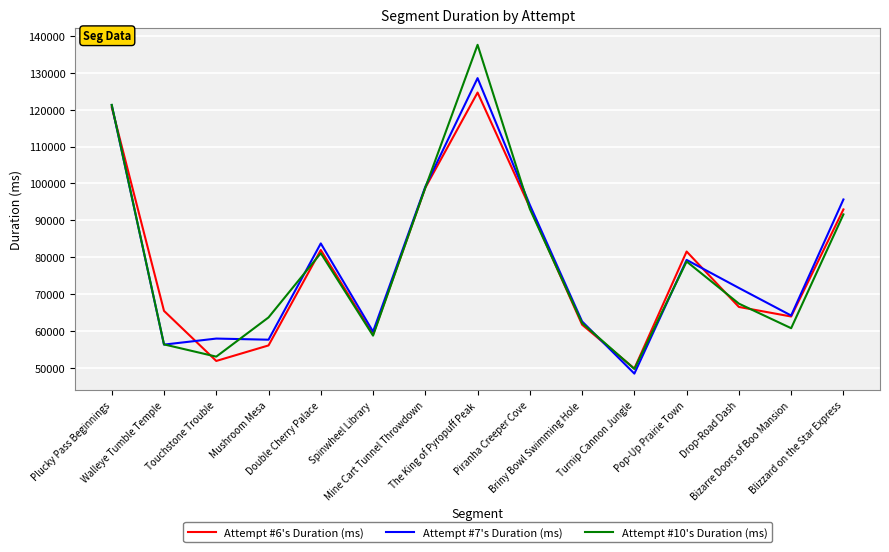

Which series has the widest spread of values?

Attempt #10's Duration (ms)